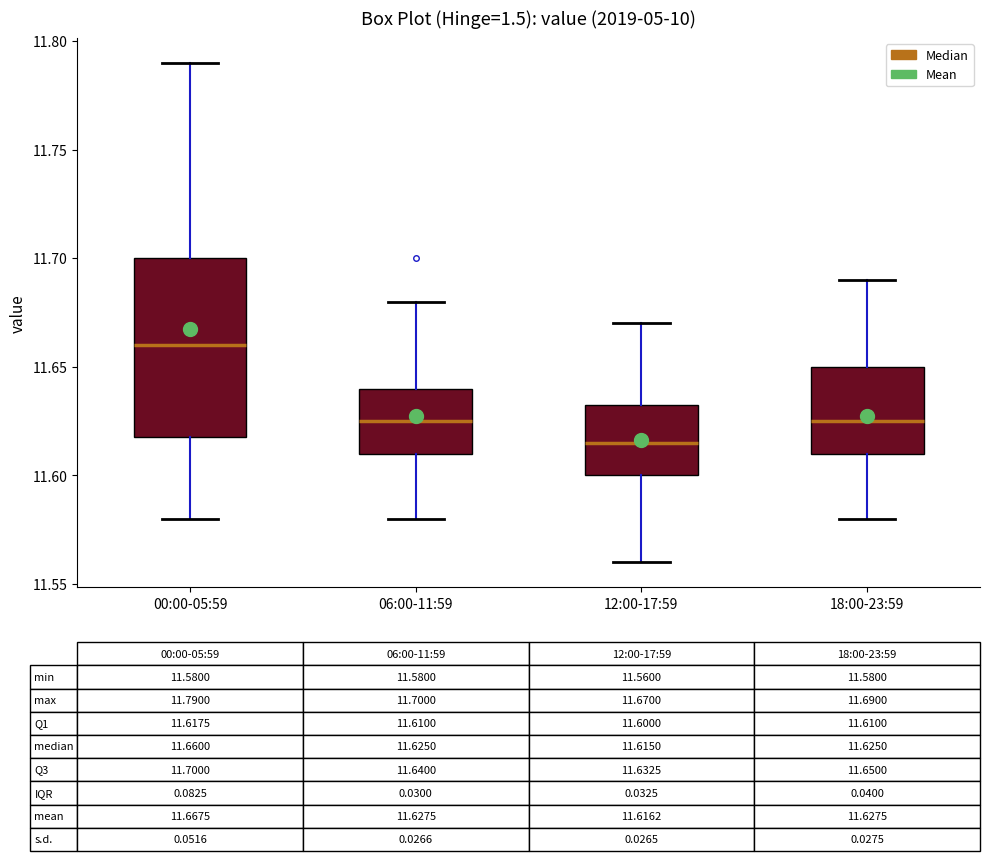

Comparing the boxes themselves (not the whiskers), which one is the tallest?

00:00-05:59